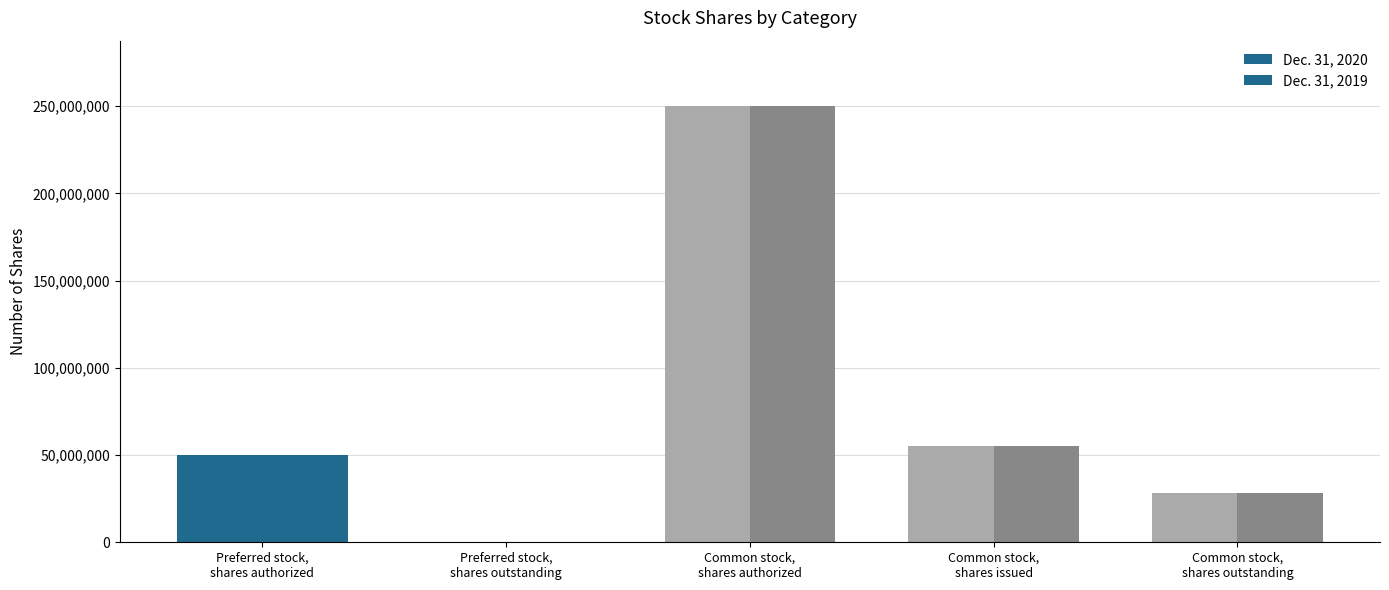

At which category is the sum across all series the highest?

Common stock,
shares authorized